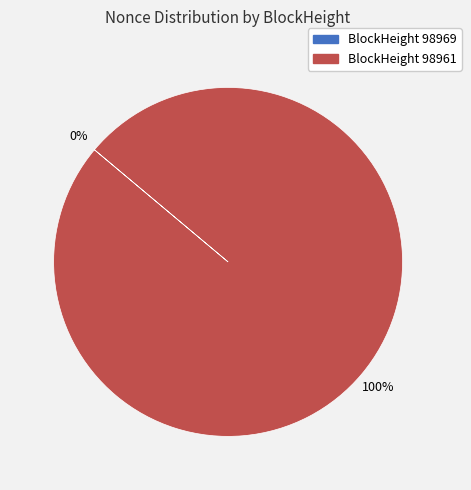

The 98969 slice represents 1% of the pie. True or false?

False